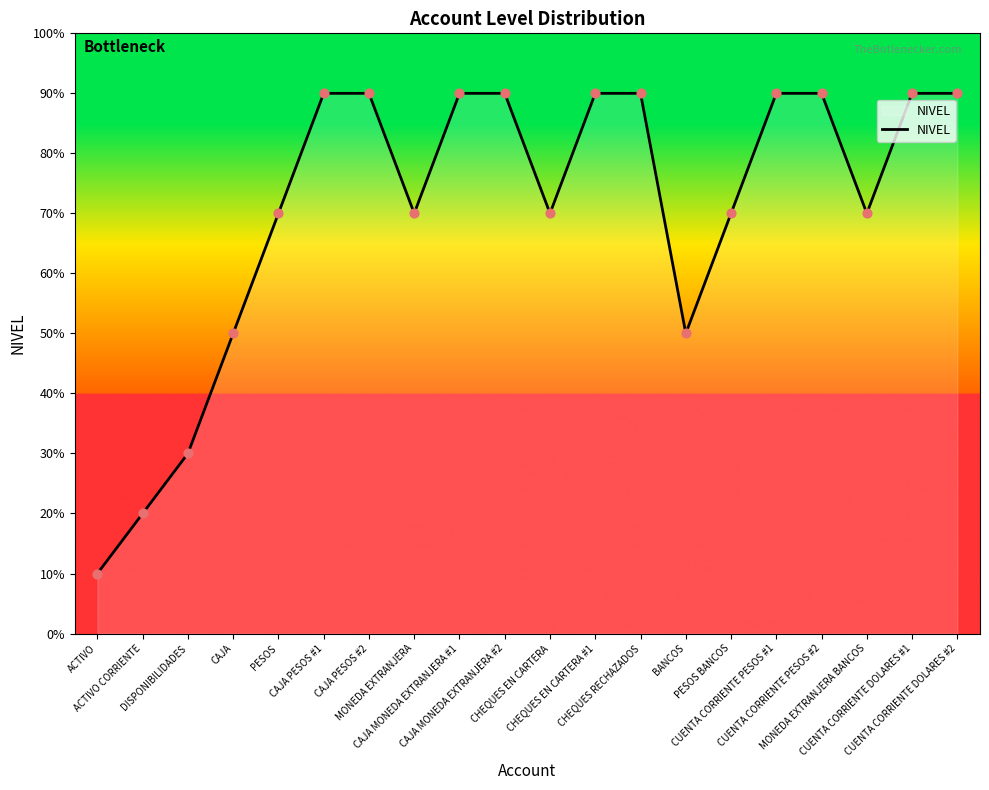

Is this an area chart (filled region under the line)?

Yes